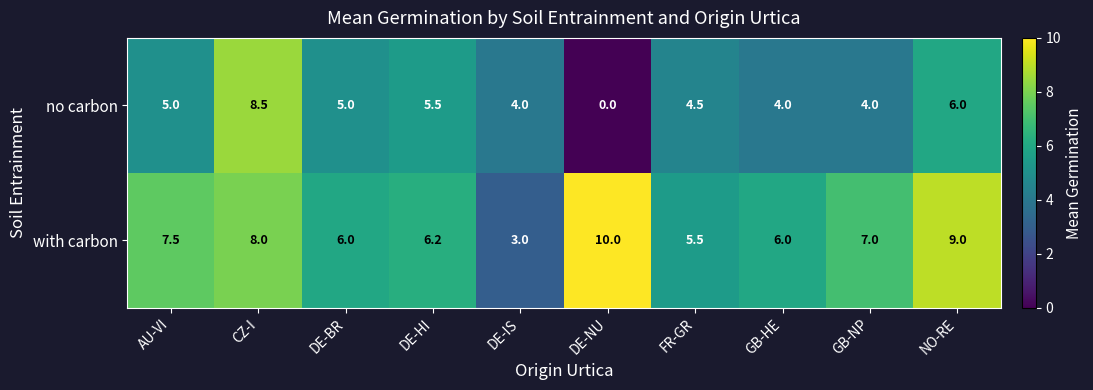

At which category is the sum across all series the highest?

CZ-I